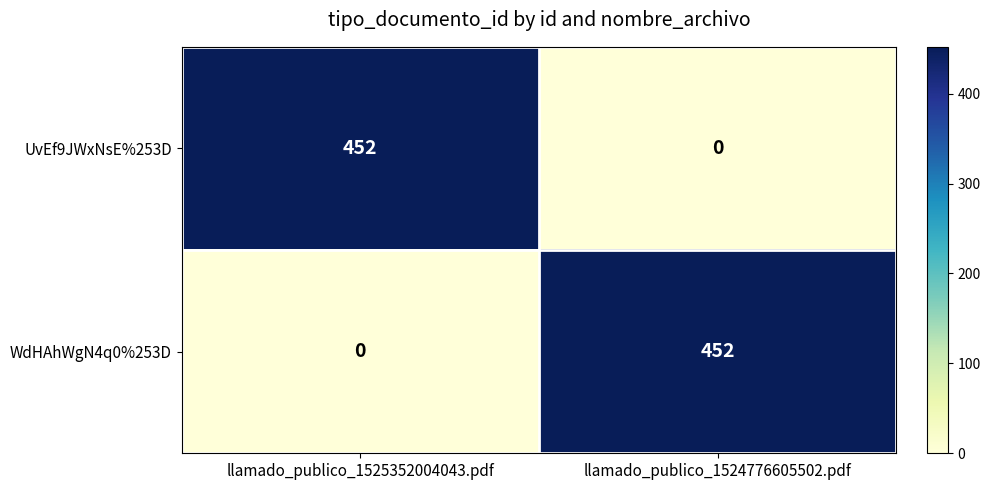

What is the sum of the UvEf9JWxNsE%253D values at llamado_publico_1525352004043.pdf and llamado_publico_1524776605502.pdf?

452